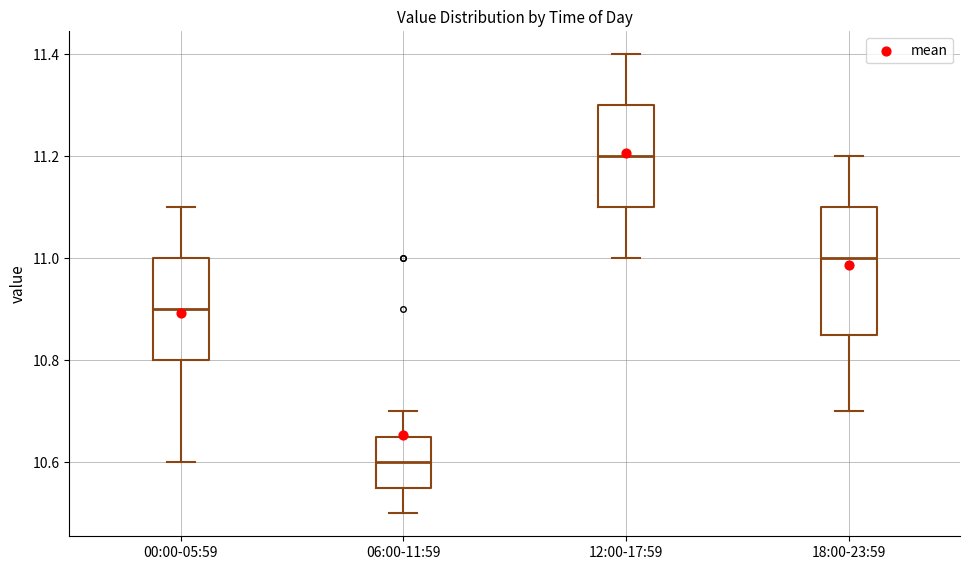

Reading left to right, transcribe this box plot: for each box, give where its median line is, the range the box spans, and where its two whiskers end, as read against the y-axis. The values are not printed on the chart, so give them approximately, as read against the axis.

00:00-05:59: median 10.90, box 10.80 to 11.00, whiskers 10.60 to 11.10
06:00-11:59: median 10.60, box 10.56 to 10.66, whiskers 10.50 to 10.70
12:00-17:59: median 11.20, box 11.10 to 11.30, whiskers 11.00 to 11.40
18:00-23:59: median 11.00, box 10.86 to 11.10, whiskers 10.70 to 11.20